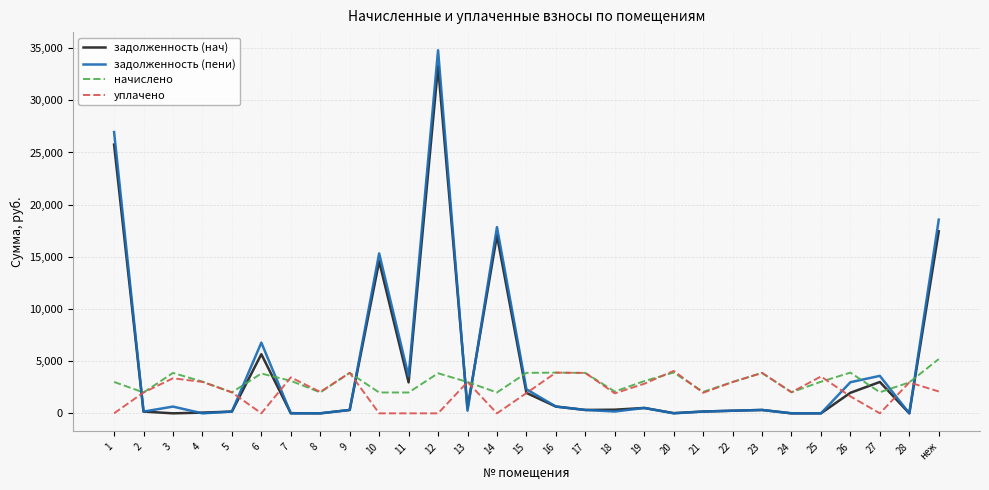

Which series ends up on top after the final intersection of задолженность (пени) and начислено?

задолженность (пени)